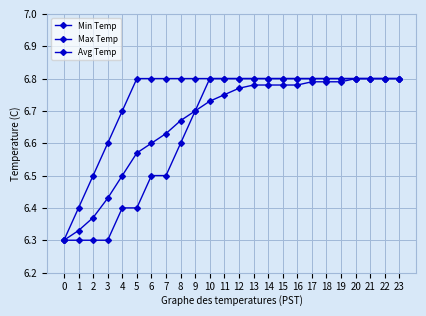

How many series are shown in this chart?

3